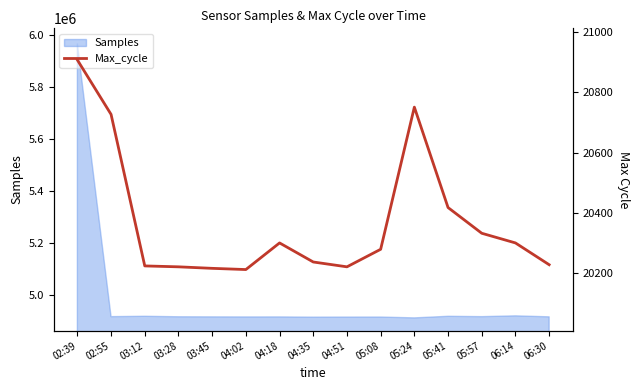

What is the lowest value of the Samples series?

4913473